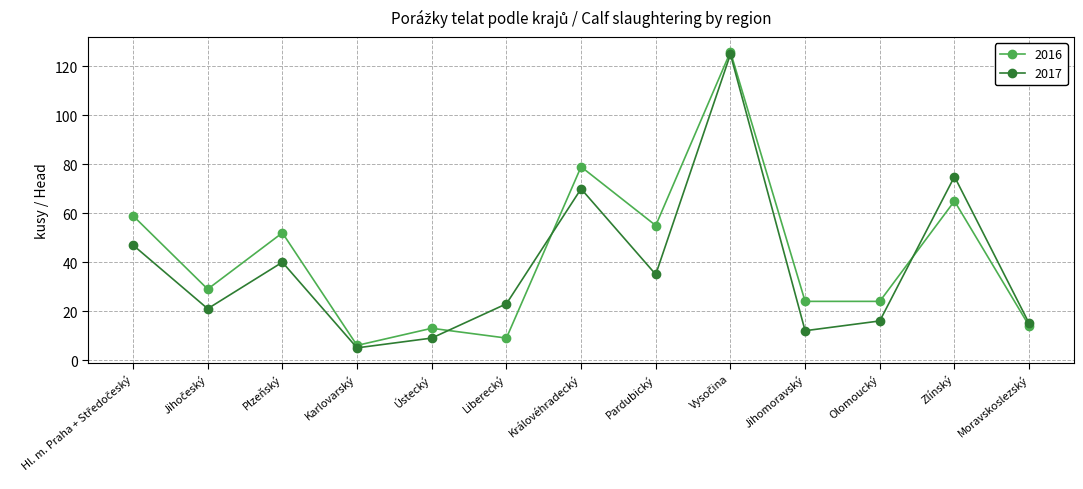

What is the average value of the 2016 series?

43